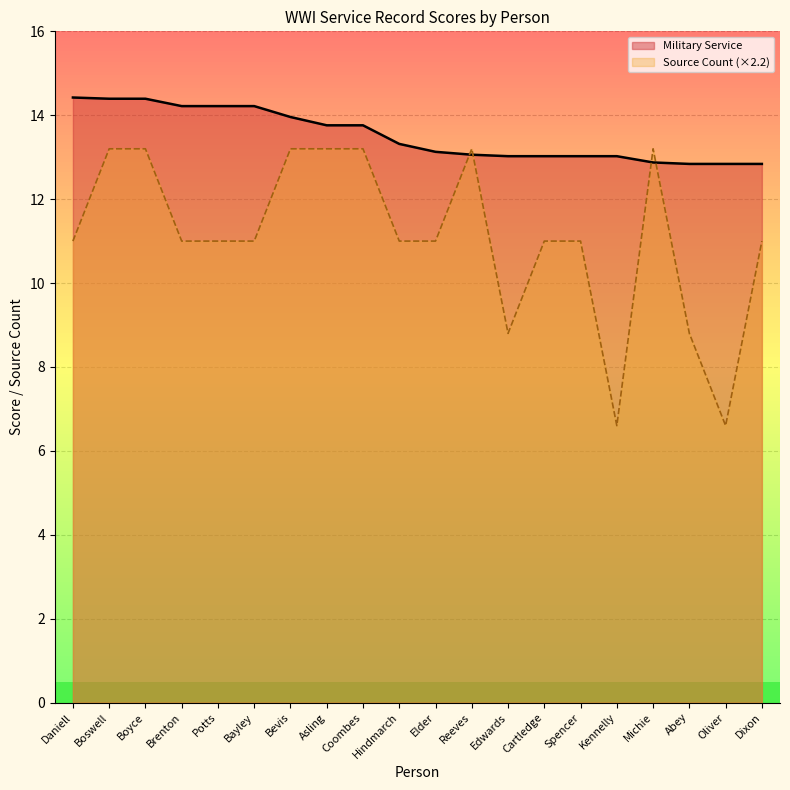

True or false: Military Service has a value of 7.0 at Dixon.

False